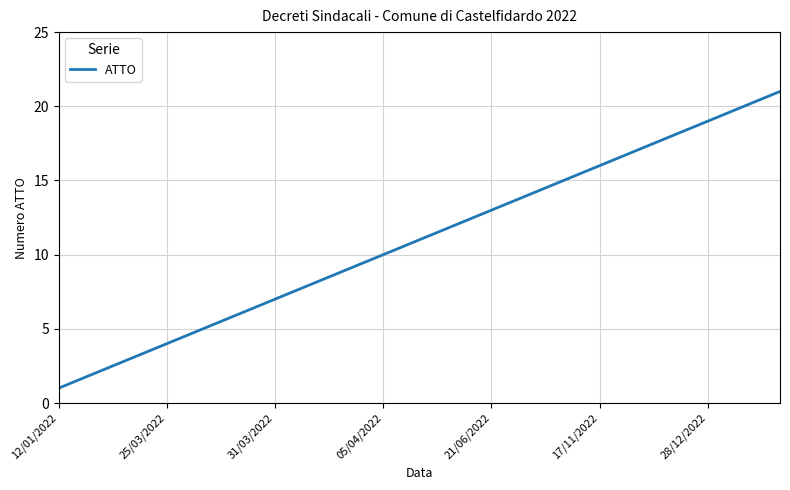

Reading left to right, list all the values displayed in this chart.

1	2	3	4	5	6	7	8	9	10	11	12	13	14	15	16	17	18	19	20	21